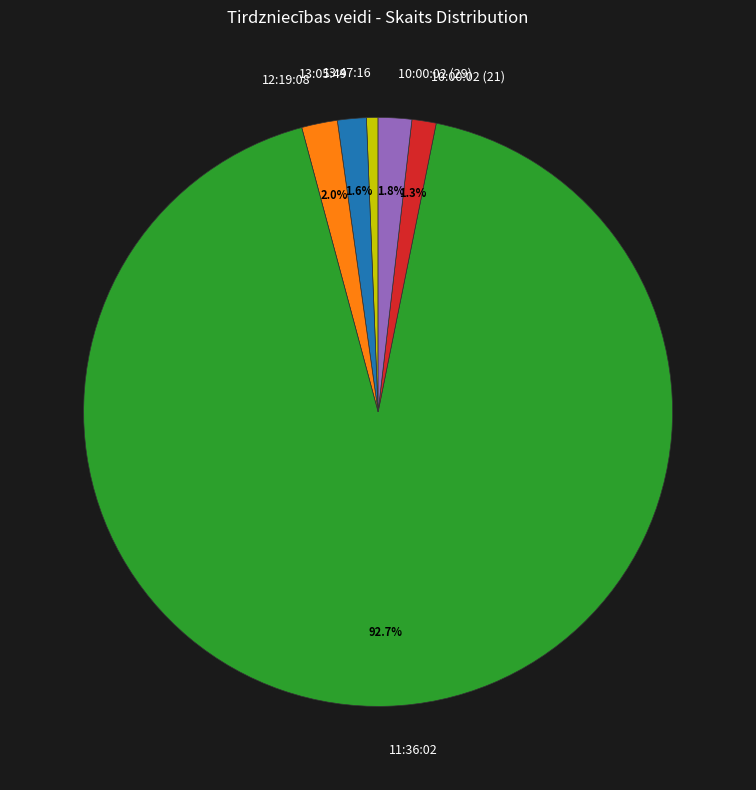

Does 11:36:02 represent more than half of the total?

Yes